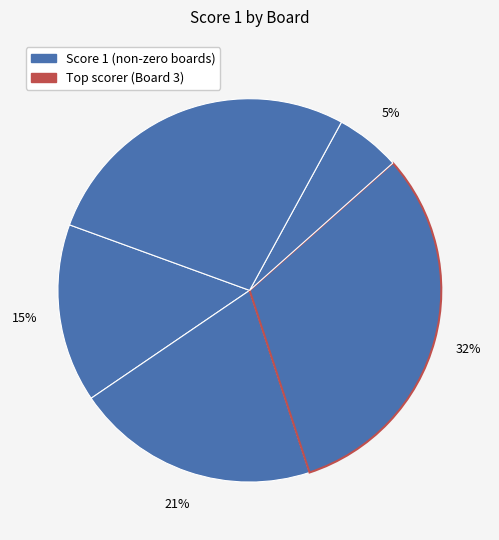

How many segments does this pie chart have?

5